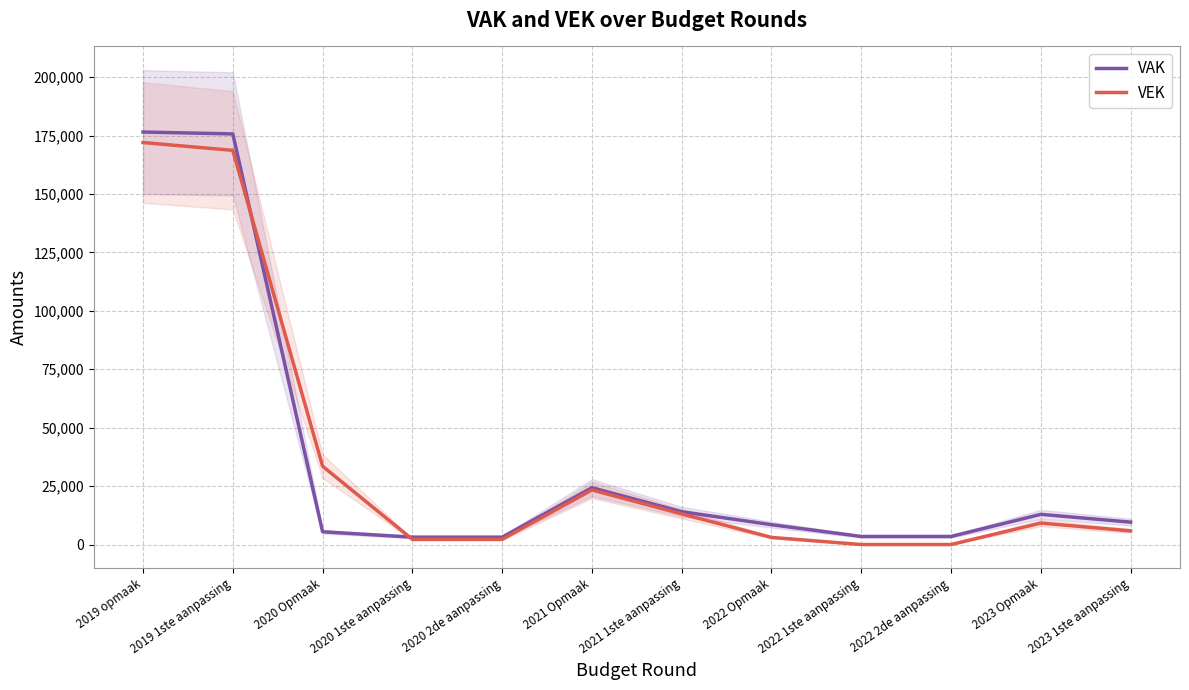

What is the value of the VAK point at the 11th from the left?

12916